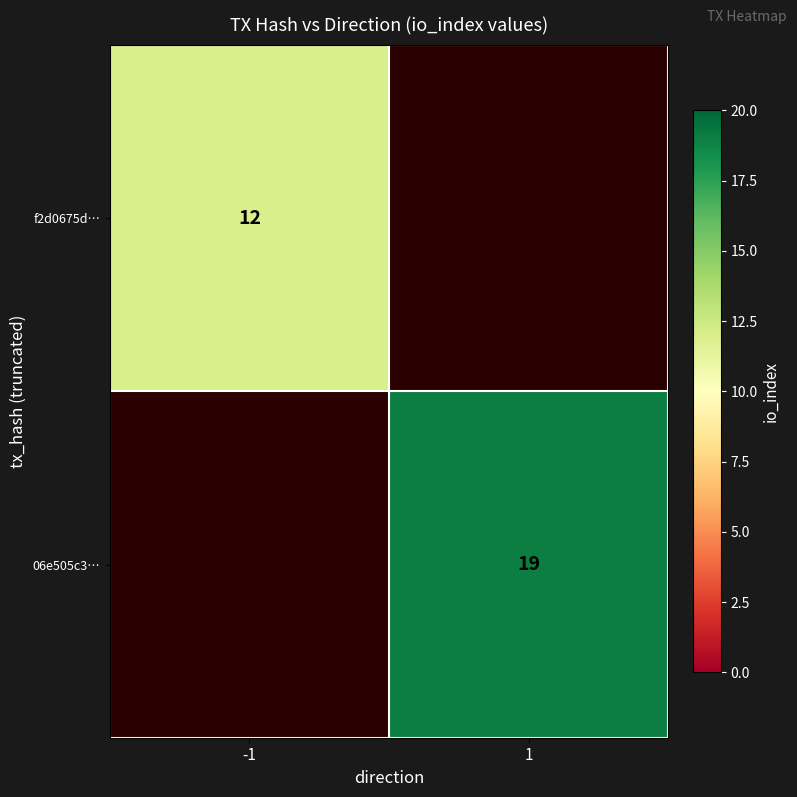

Is it true that f2d0675d… equals 12 at -1?

True